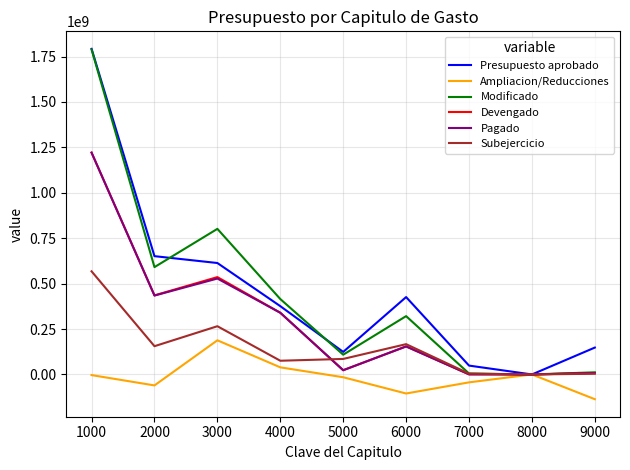

Is this an area chart (filled region under the line)?

No